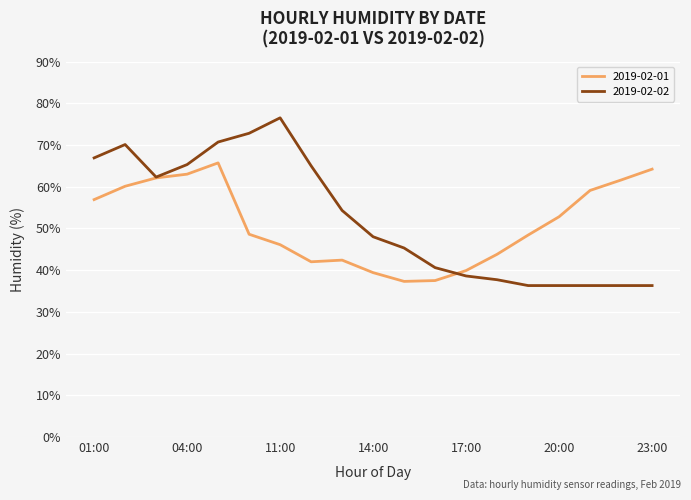

List the series in order of their peak value, lowest first.

2019-02-01, 2019-02-02